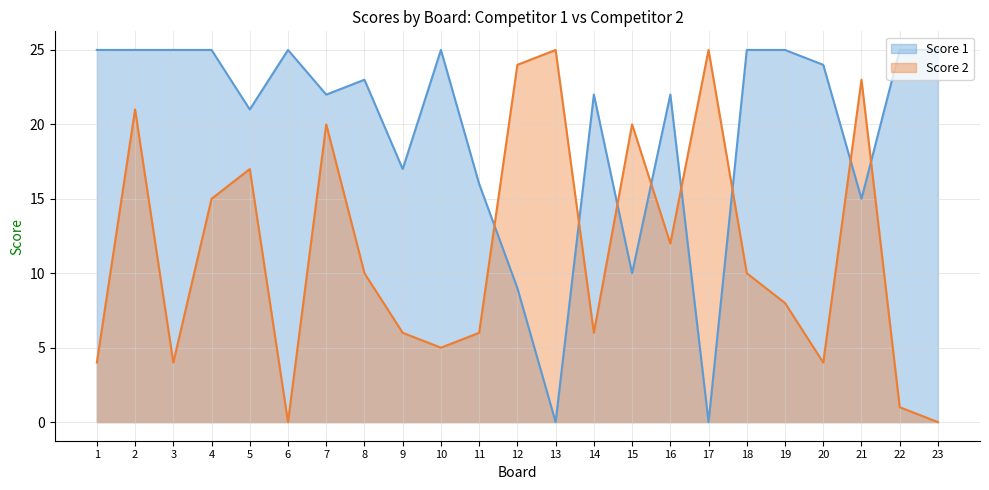

What is the value of the Score 1 point at the 23rd from the left?

25